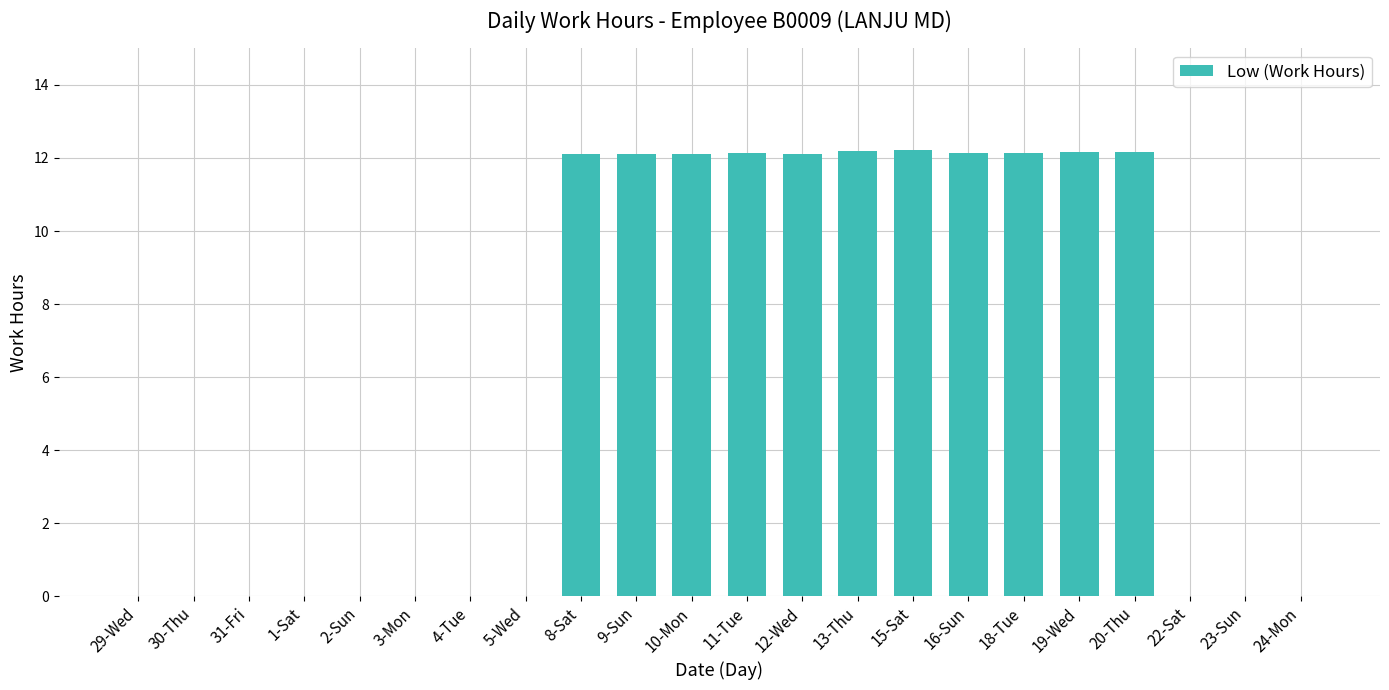

Count the number of categories in the chart.

22